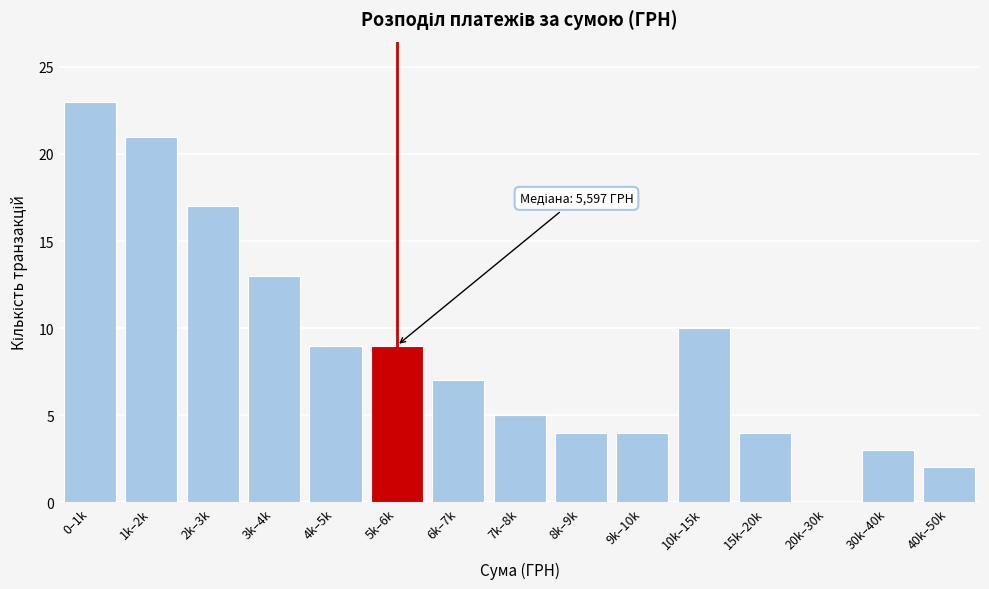

Reading left to right, what are all the values shown in this chart?

0–1k=23	1k–2k=21	2k–3k=17	3k–4k=13	4k–5k=9	5k–6k=9	6k–7k=7	7k–8k=5	8k–9k=4	9k–10k=4	10k–15k=10	15k–20k=4	20k–30k=0	30k–40k=3	40k–50k=2